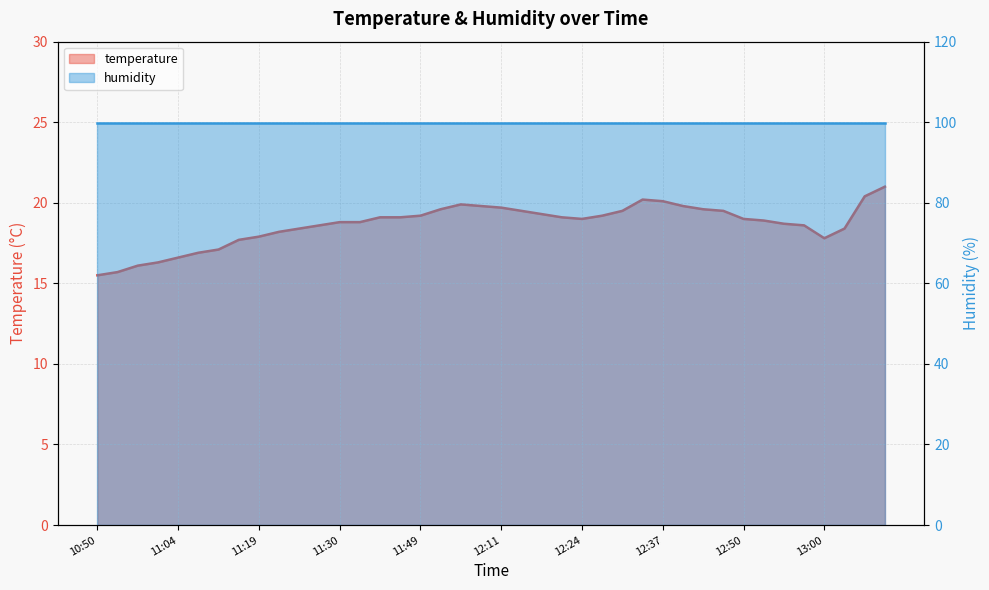

Between 10:50 and 12:06, which is larger?

12:06